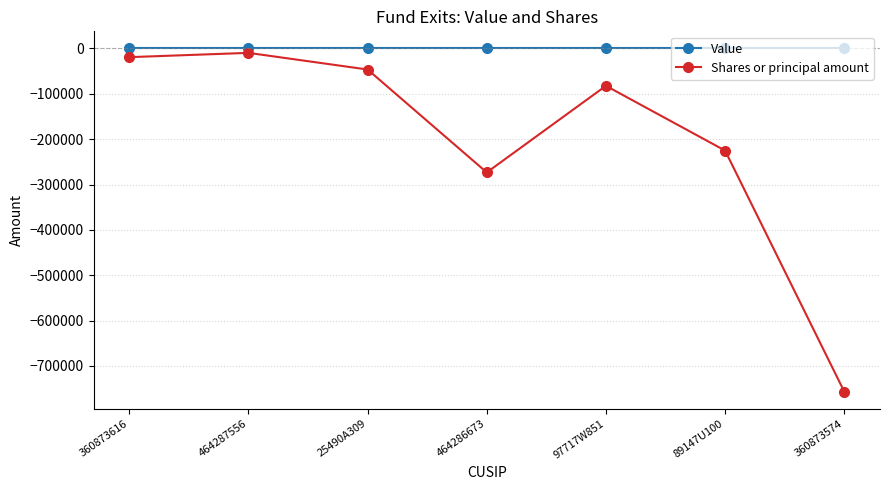

List the labels in order of Shares or principal amount value, largest first.

464287556, 360873616, 25490A309, 97717W851, 89147U100, 464286673, 360873574